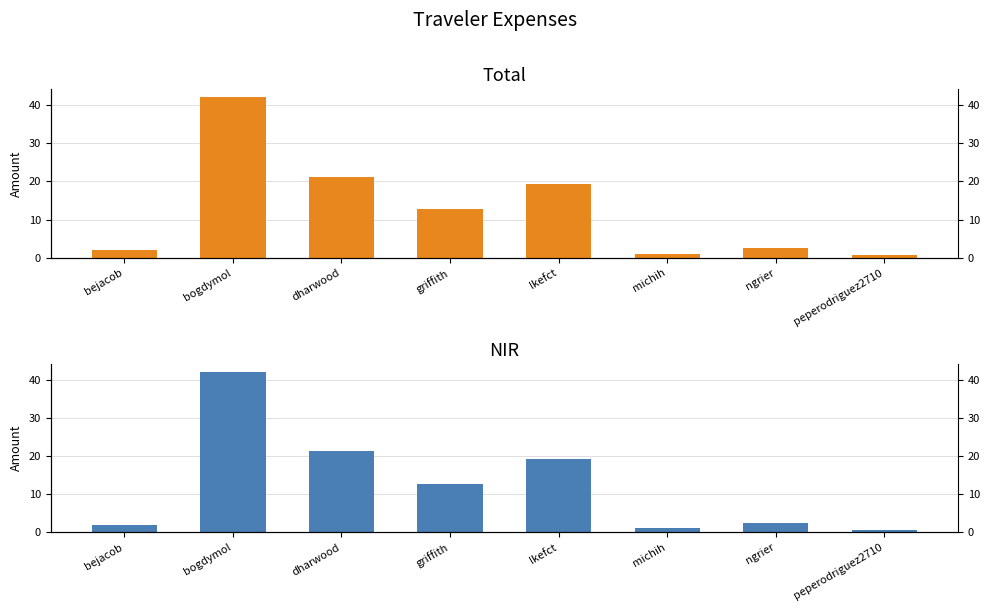

Are the bars horizontal?

No